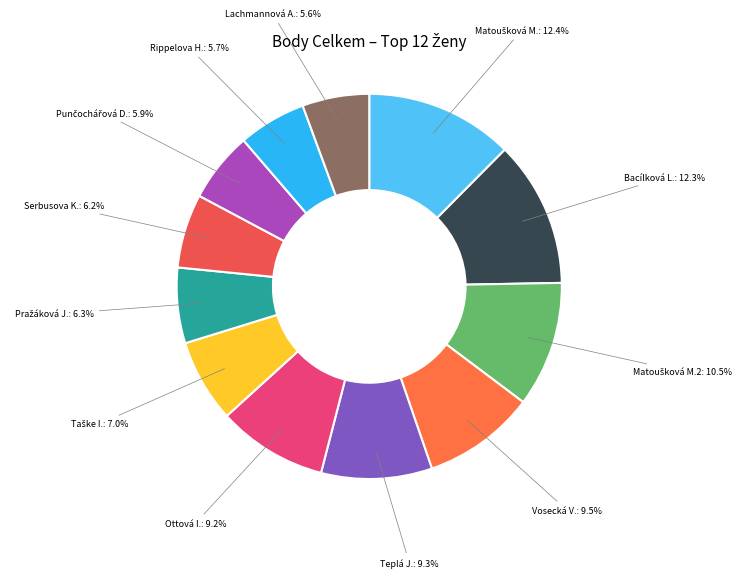

Is there a majority slice in this chart?

No